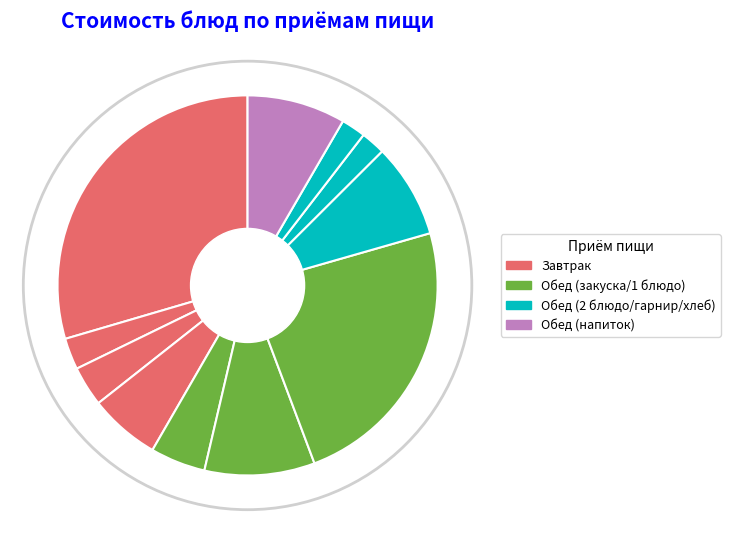

Does Суп картофельный с горохом account for over 50% of the chart?

No